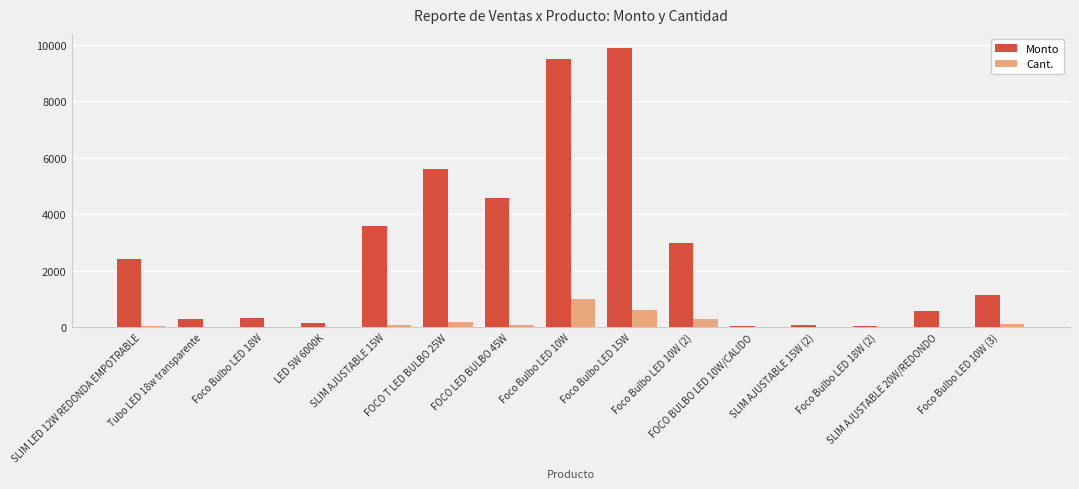

Is it true that Cant. equals 60.0 at SLIM AJUSTABLE 15W?

True